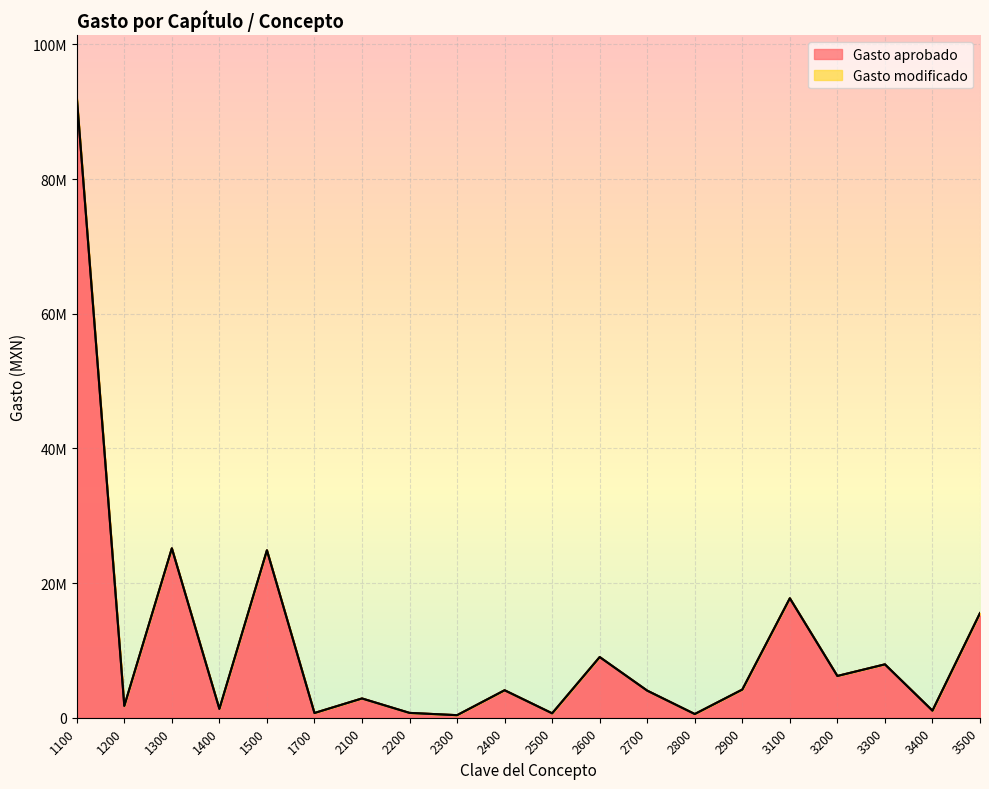

List the labels in order of value, largest first.

1100, 1300, 1500, 3100, 3500, 2600, 3300, 3200, 2900, 2400, 2700, 2100, 1200, 1400, 3400, 2200, 1700, 2500, 2800, 2300